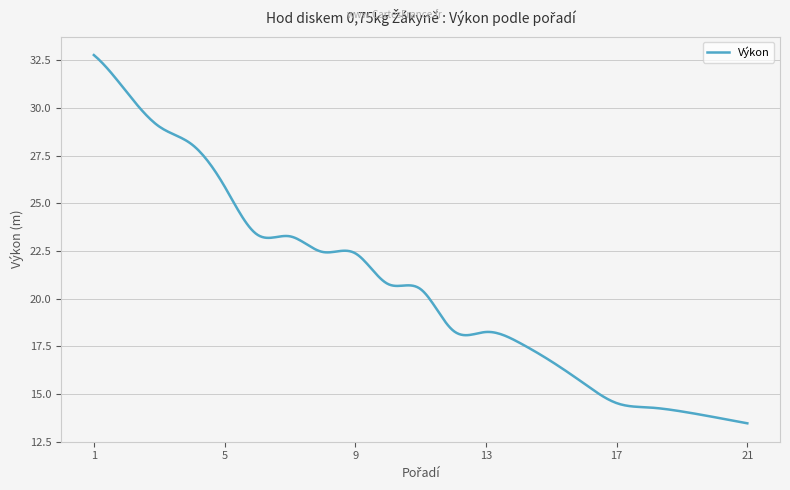

What is the greatest value displayed?

32.8